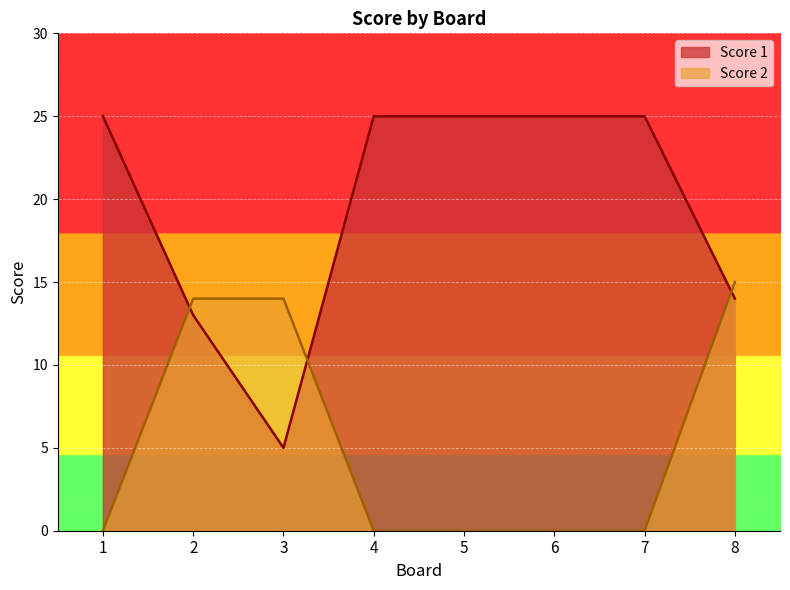

What is the difference between the second highest and minimum values in the Score 1 series?

20